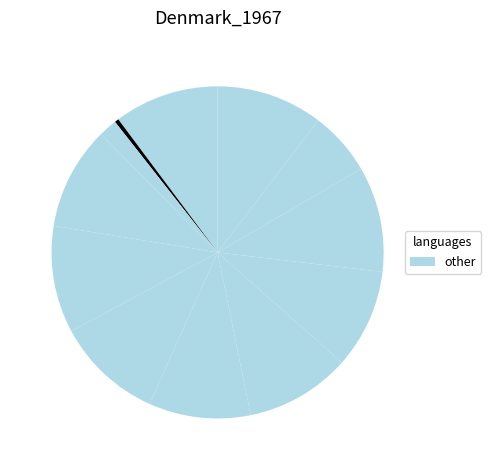

Rank the categories by value from highest to lowest.

5, 6, 12, 10, 8, 1, 4, 7, 9, 11, 3, 2